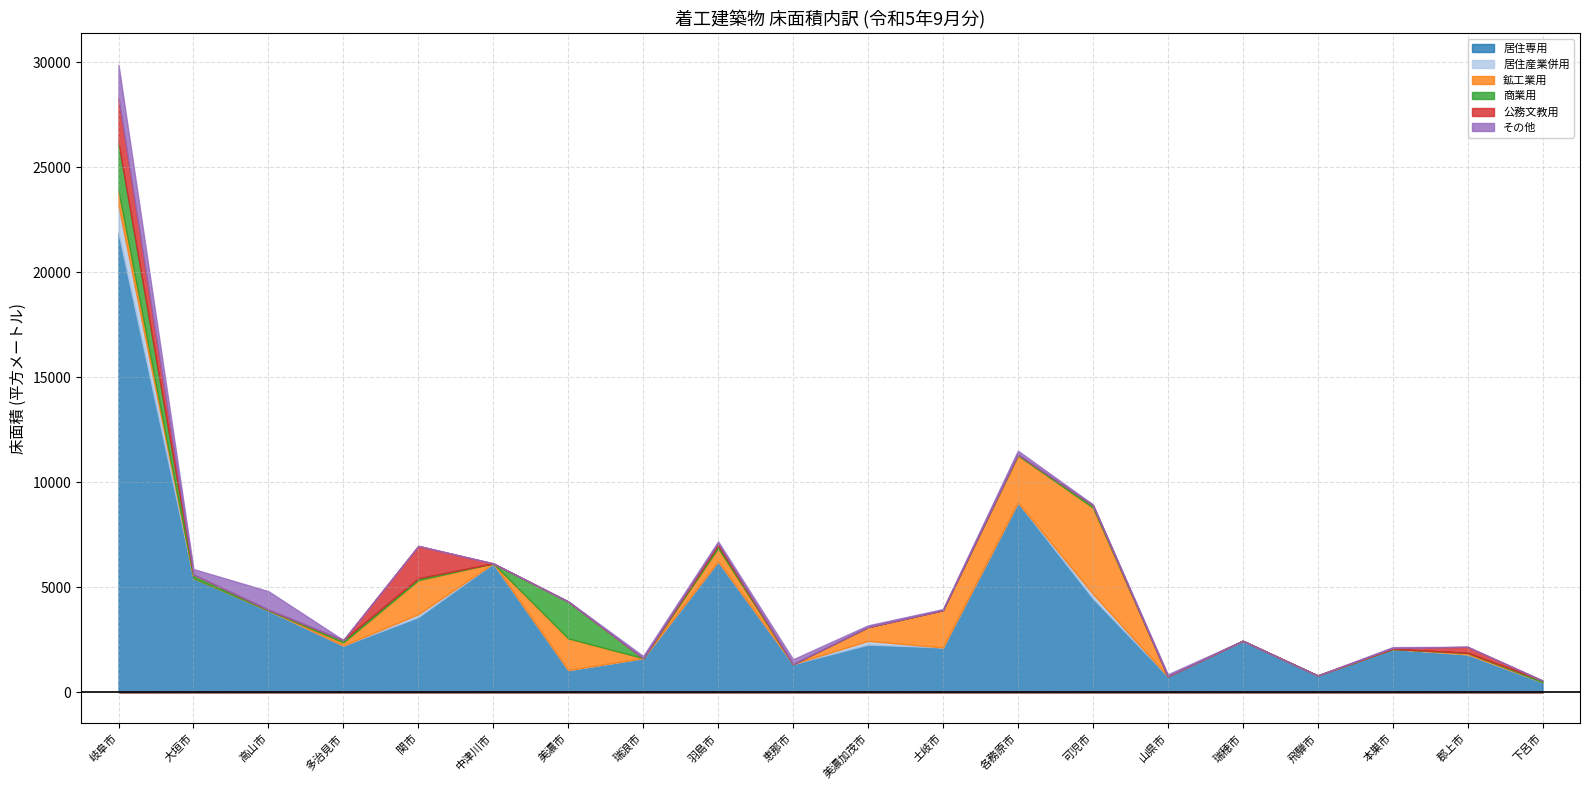

Rank the series at 下呂市 from highest to lowest value.

居住専用, 商業用, 居住産業併用, 鉱工業用, 公務文教用, その他